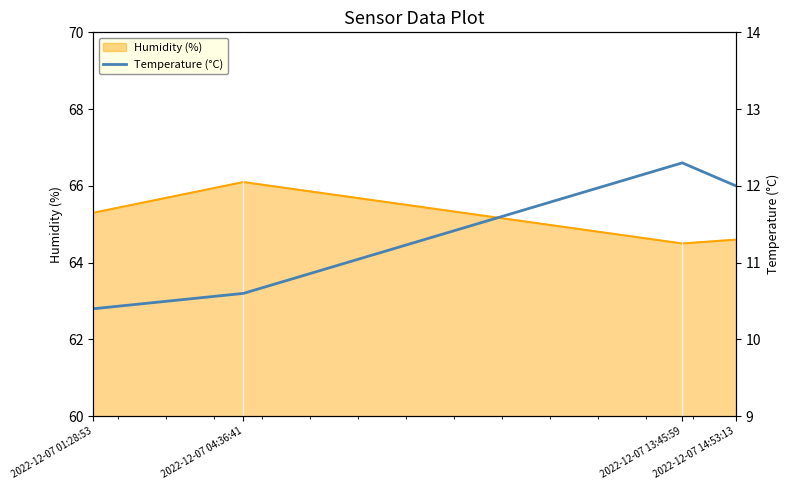

How many interior local peaks does the Humidity (%) series have?

1